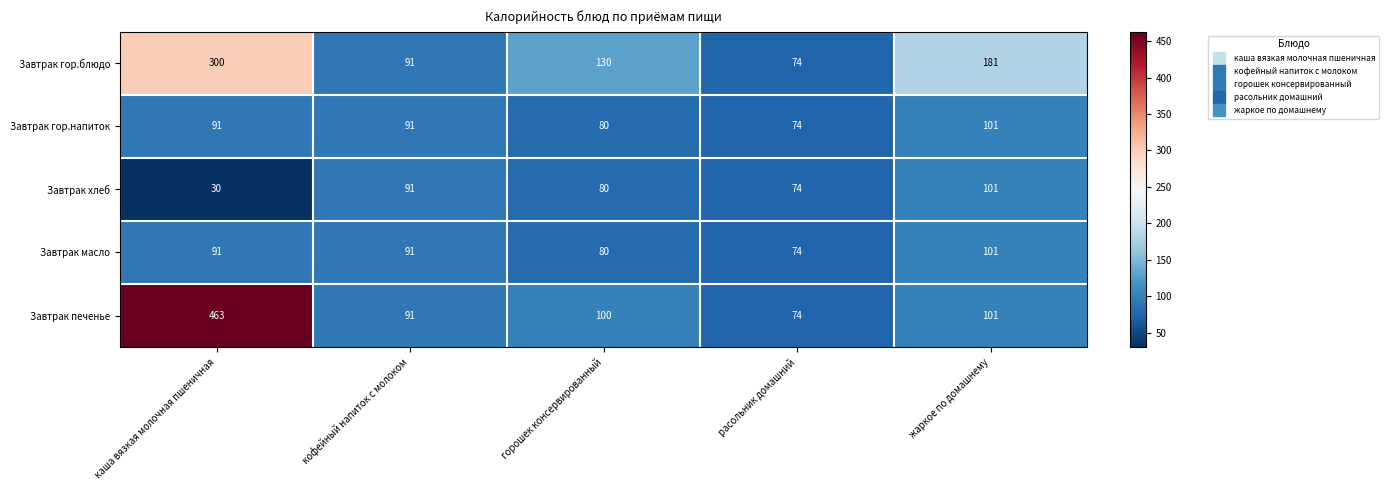

Which series changed the most between каша вязкая молочная пшеничная and горошек консервированный?

Завтрак печенье